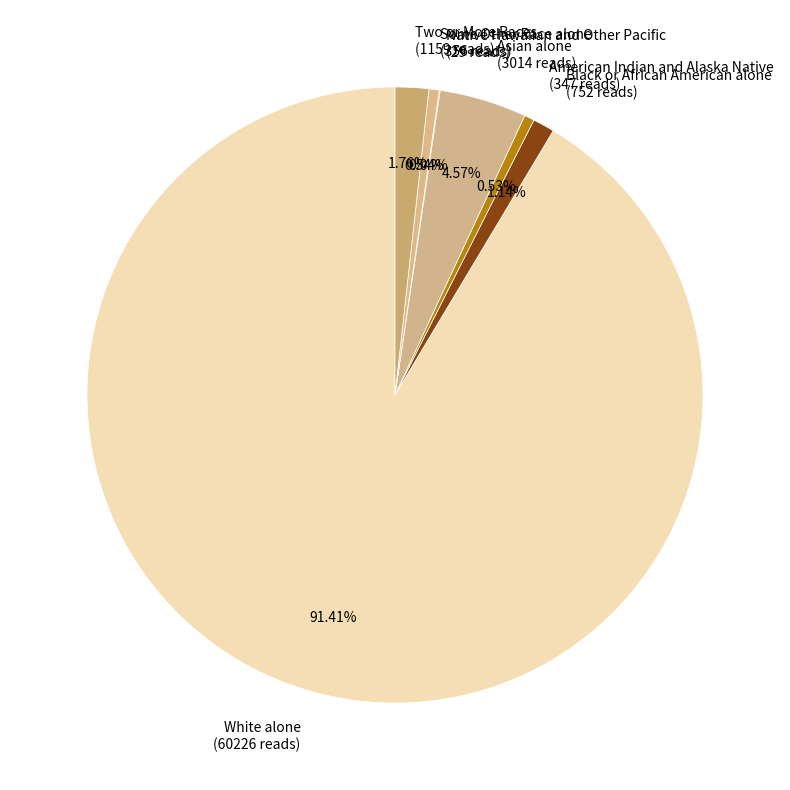

True or false: Some Other Race alone accounts for 1% of the total.

True